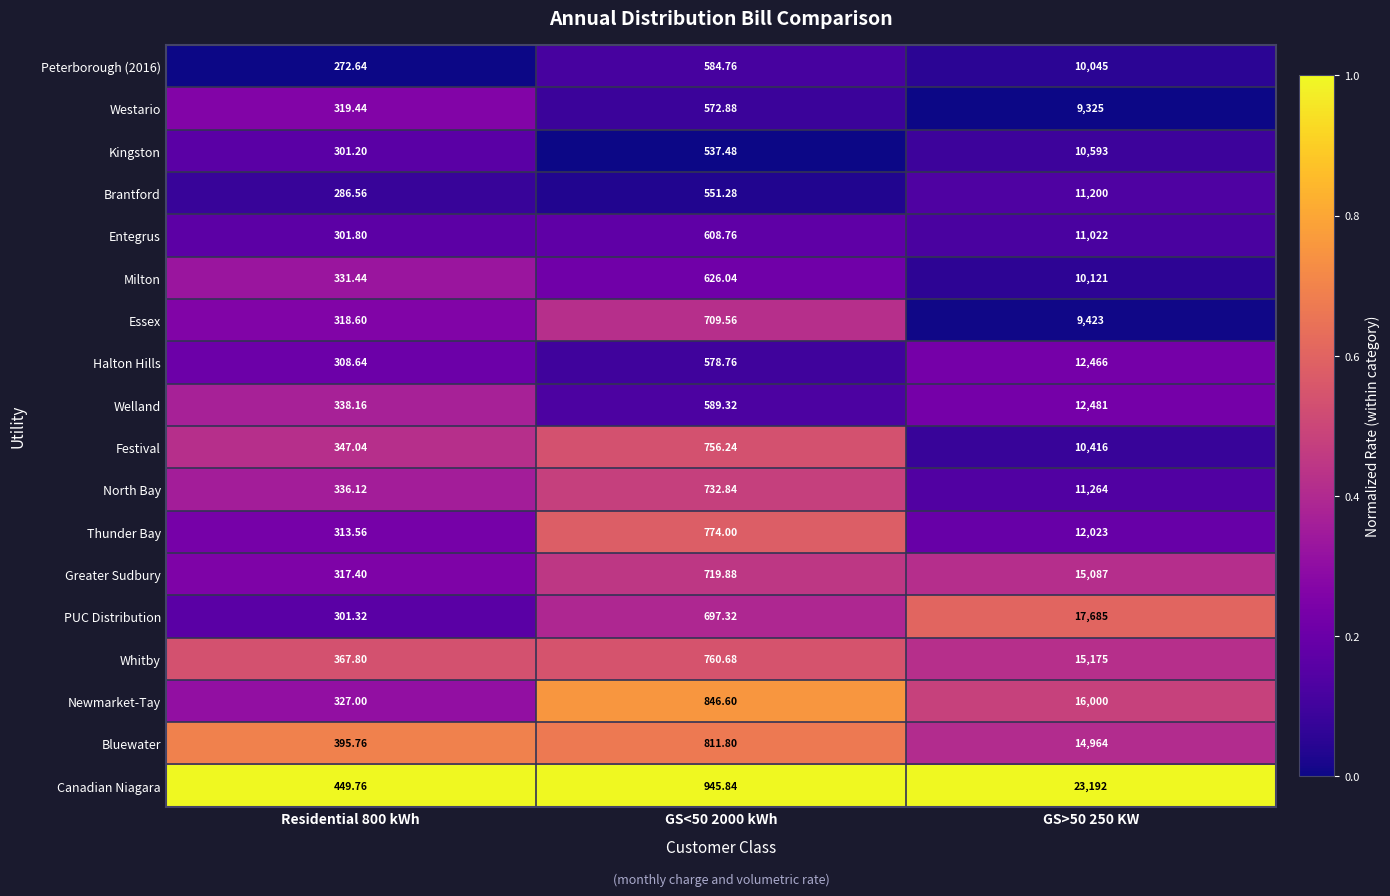

Is the value of Welland at Residential 800 kWh greater than the value of Brantford at Residential 800 kWh?

Yes